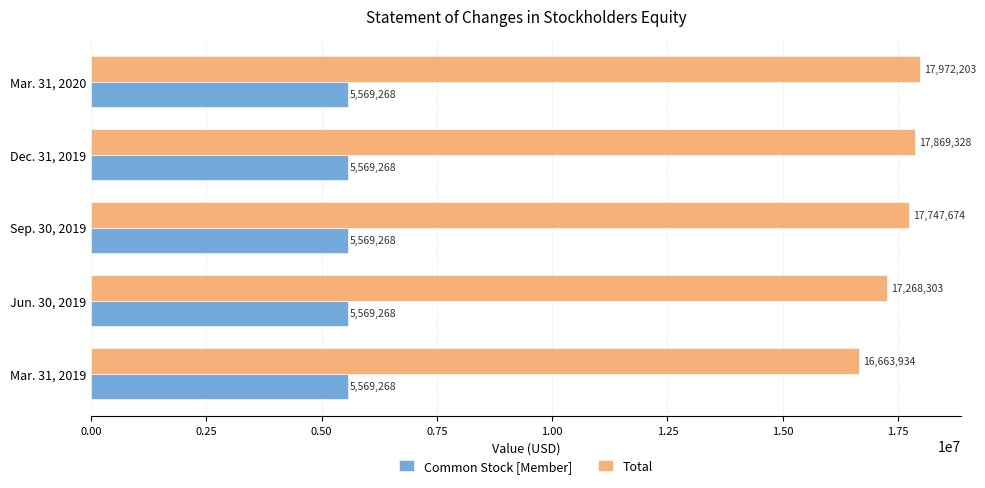

Is it true that Common Stock [Member] equals 8713081 at Sep. 30, 2019?

False